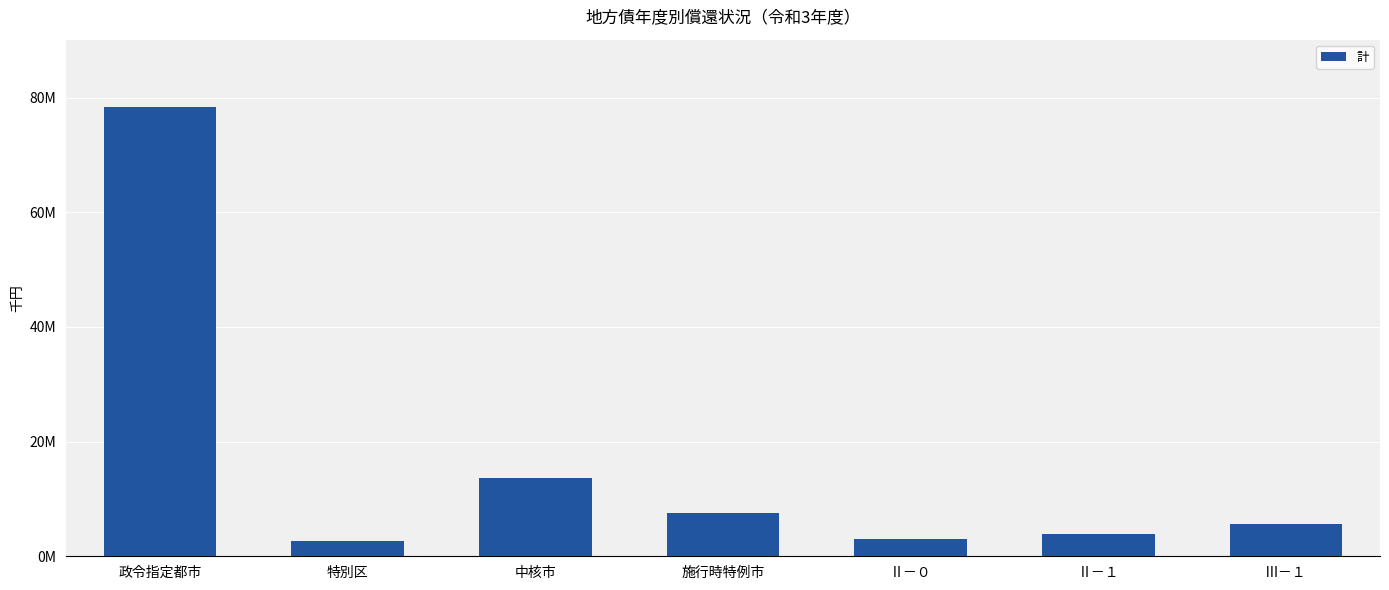

Which category has the lowest value across all series?

特別区